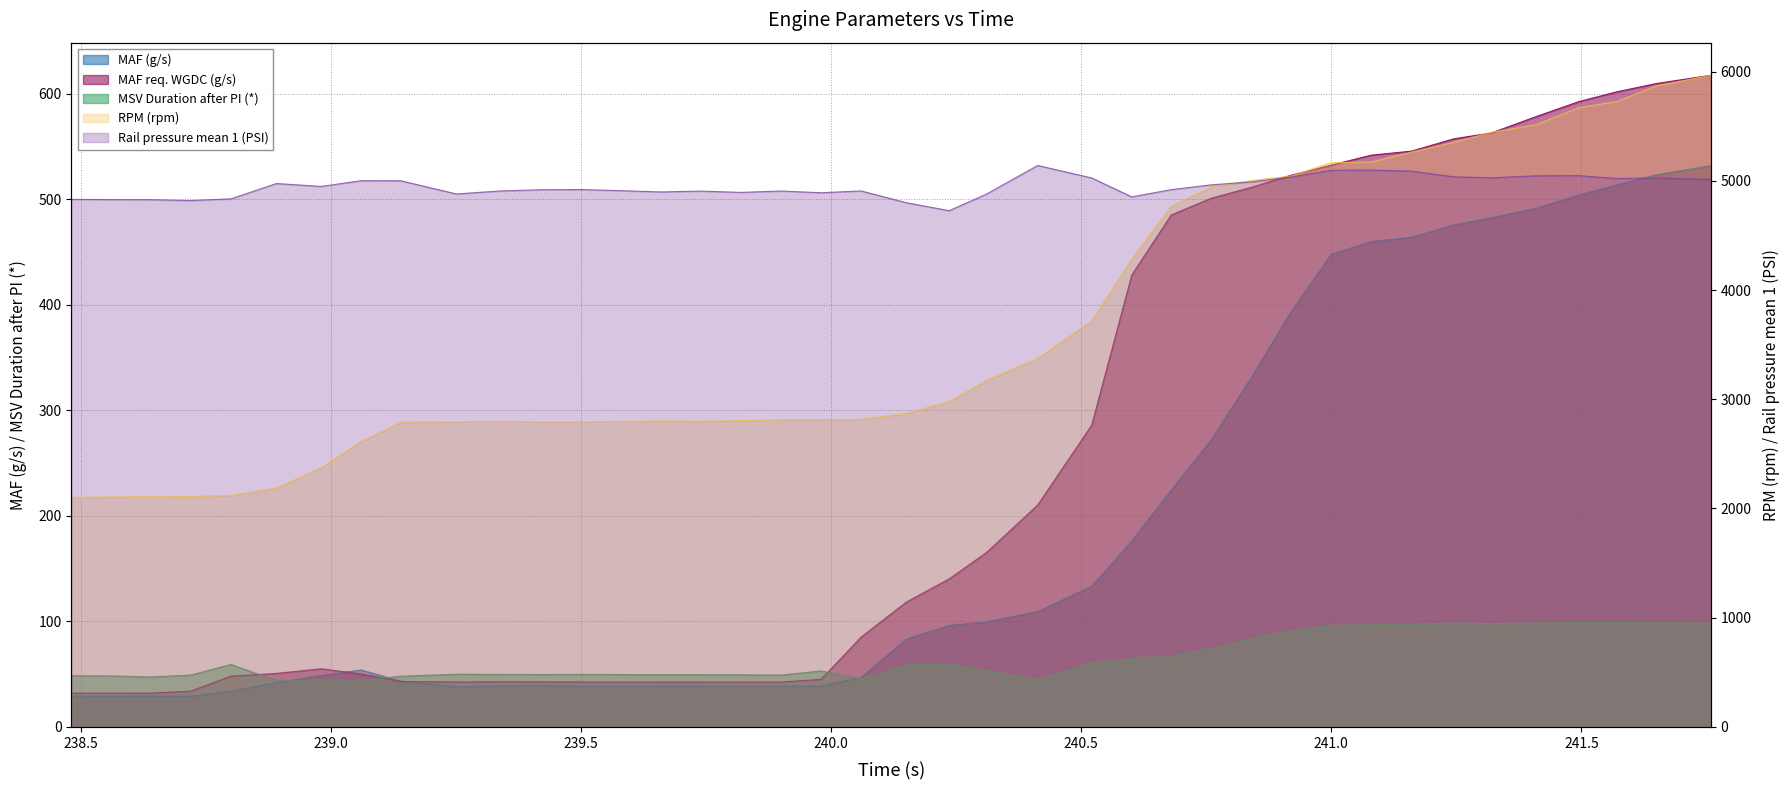

Which has a higher value, 241.16 or 239.334?

241.16